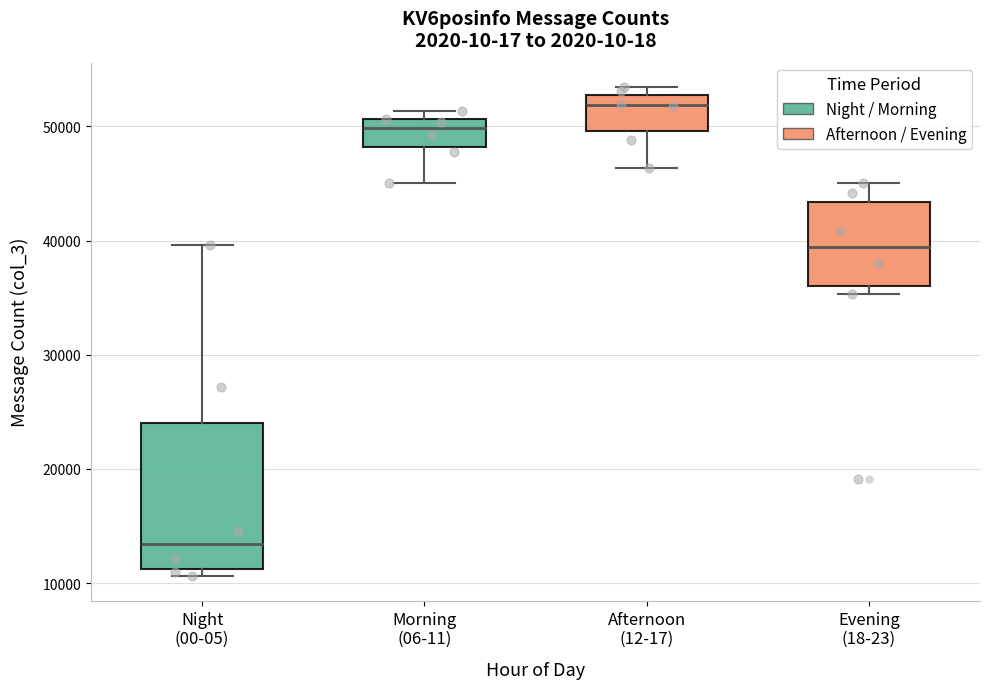

Reading left to right, read every box against the y-axis: the position of its median line, the range the box covers, and the ends of its whiskers. The values are not printed on the chart, so give them approximately, as read against the axis.

Night (00-05): median 13000, box 11000 to 24000, whiskers 11000 (just below the box's lower edge) to 40000
Morning (06-11): median 50000, box 48000 to 51000, whiskers 45000 to 51000 (just above the box's upper edge)
Afternoon (12-17): median 52000, box 50000 to 53000, whiskers 46000 to 53000 (just above the box's upper edge)
Evening (18-23): median 39000, box 36000 to 43000, whiskers 35000 to 45000